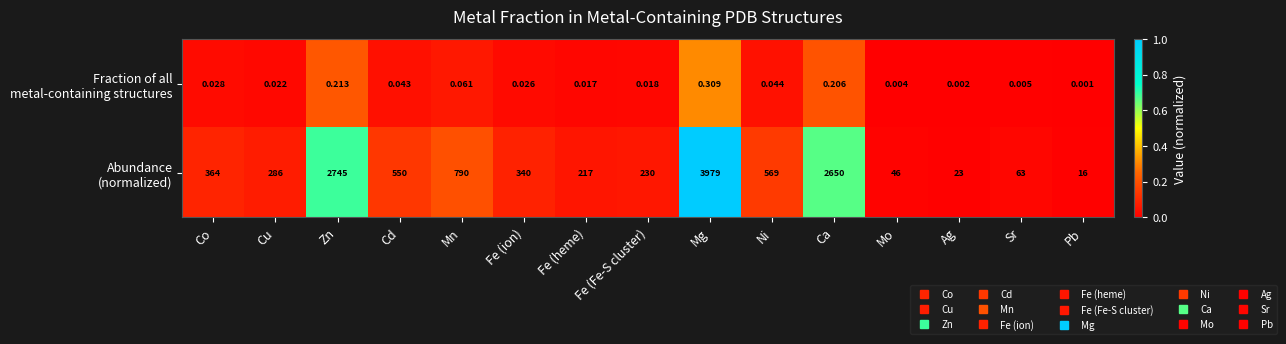

At which category is the sum across all series the highest?

Mg